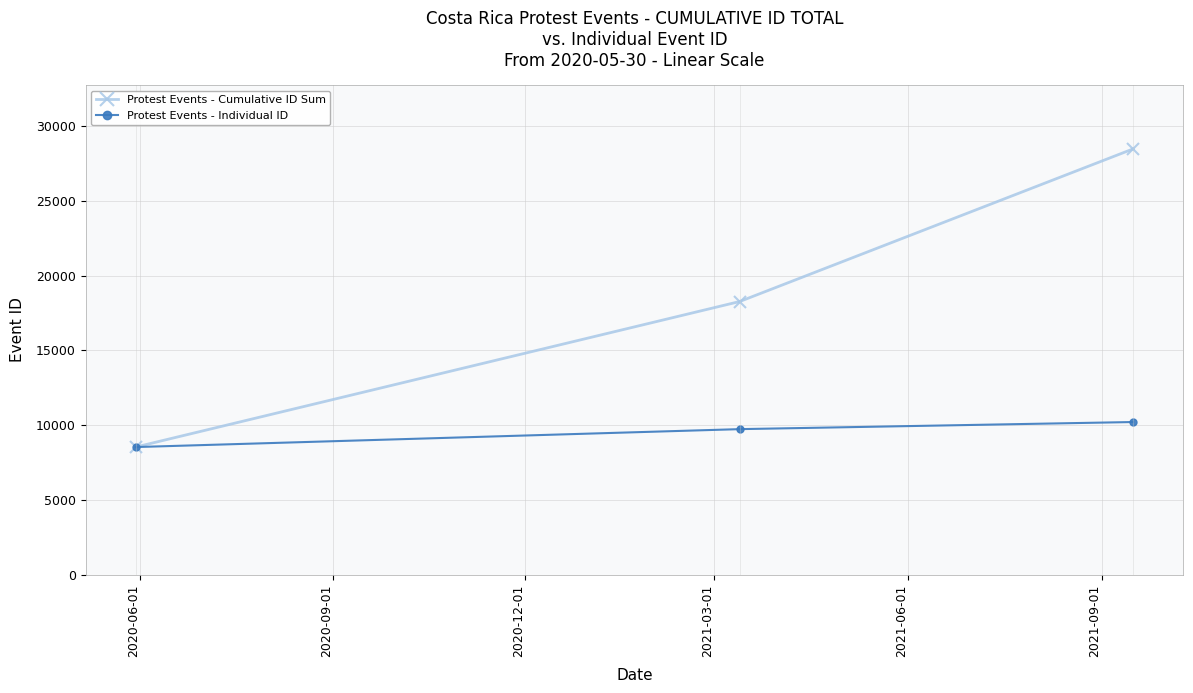

What is the average value of the Protest Events - Individual ID series?

9492